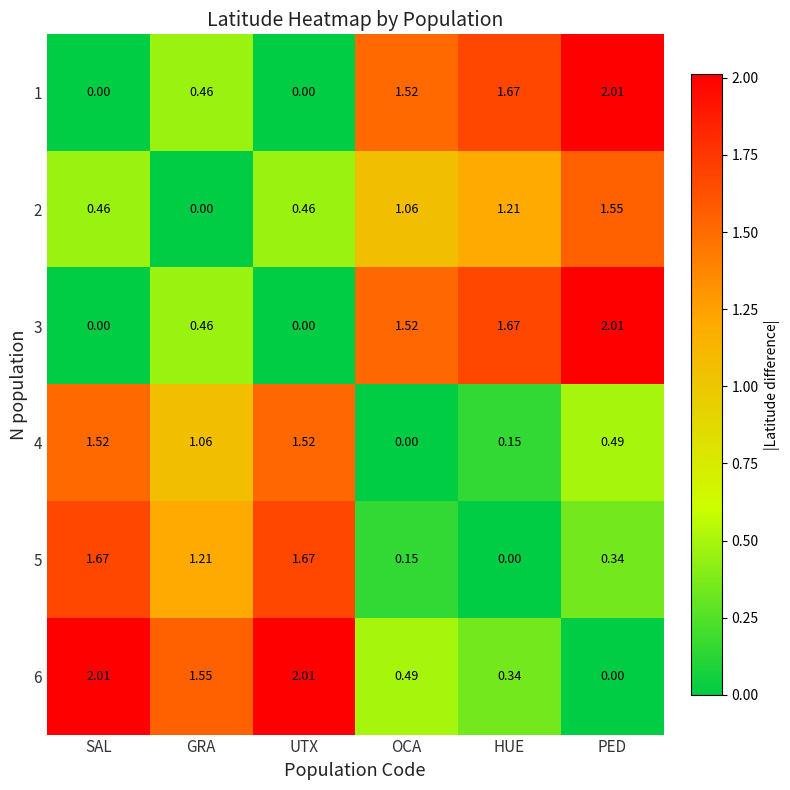

Where does the 6 series first go above 1?

SAL